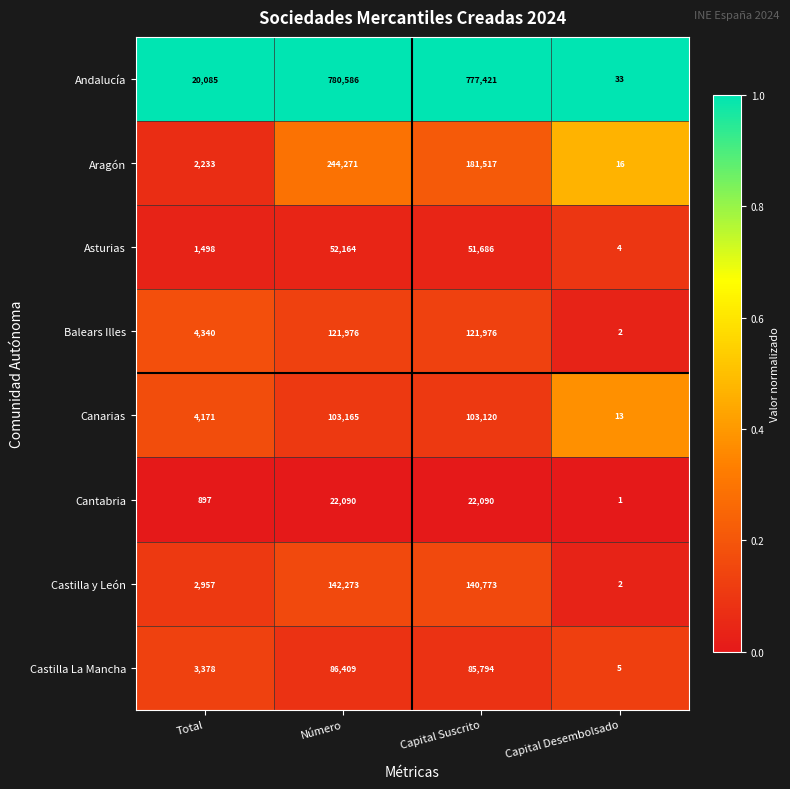

What is the difference between the Aragón values at Total and Capital Desembolsado?

2217